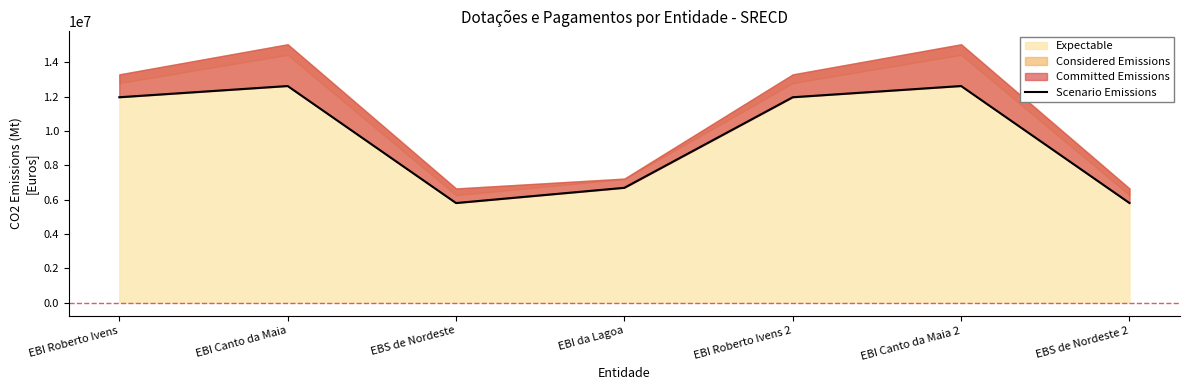

Which label corresponds to the largest value in the chart?

EBI Canto da Maia